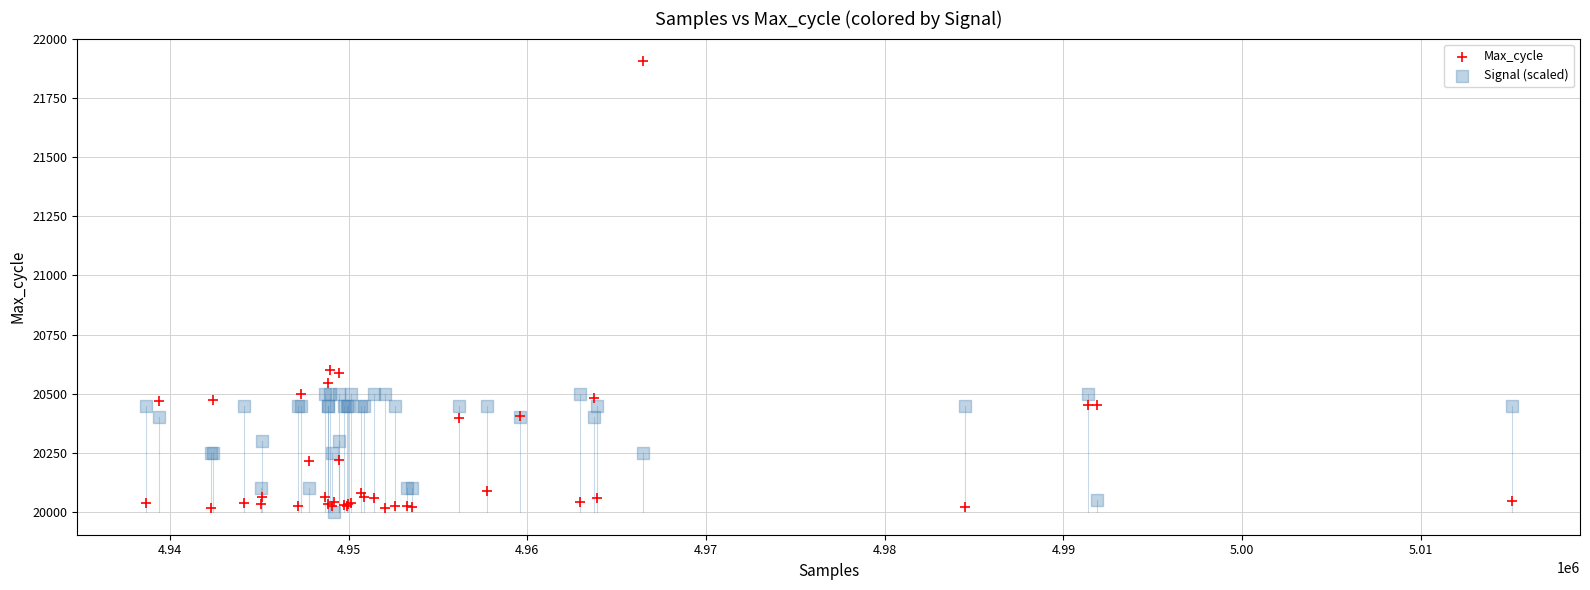

What is the X range (max minus min) for the scatter plot?

76441